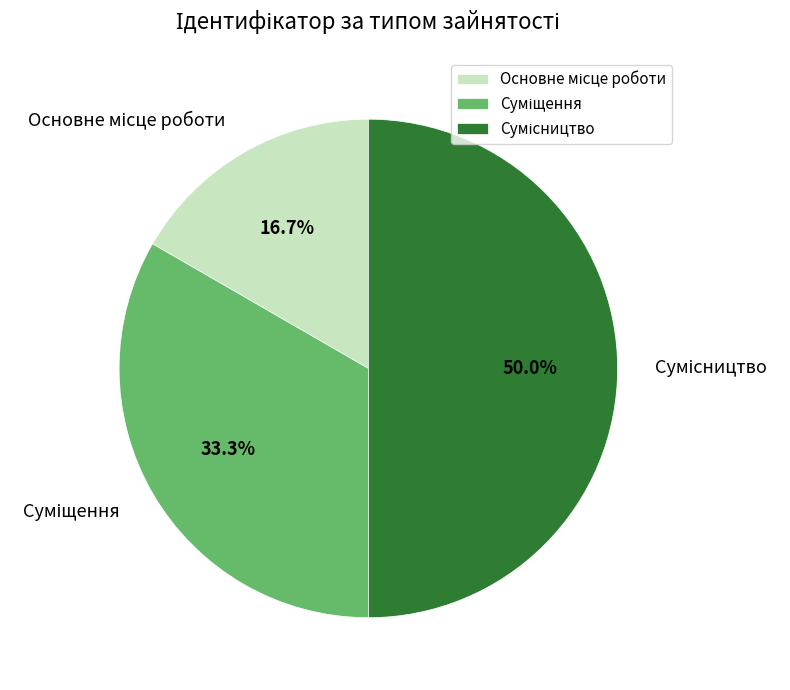

Which slice is the largest?

Сумісництво